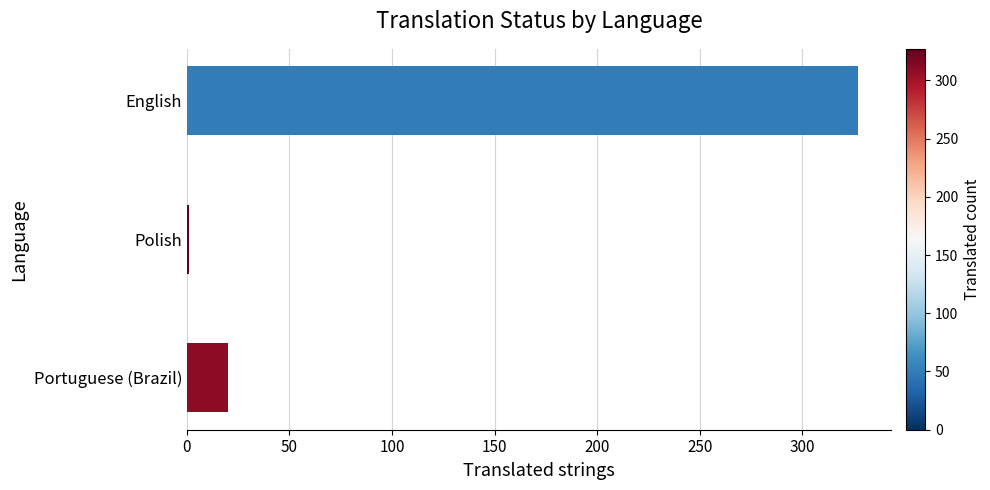

What is the greatest value displayed?

327